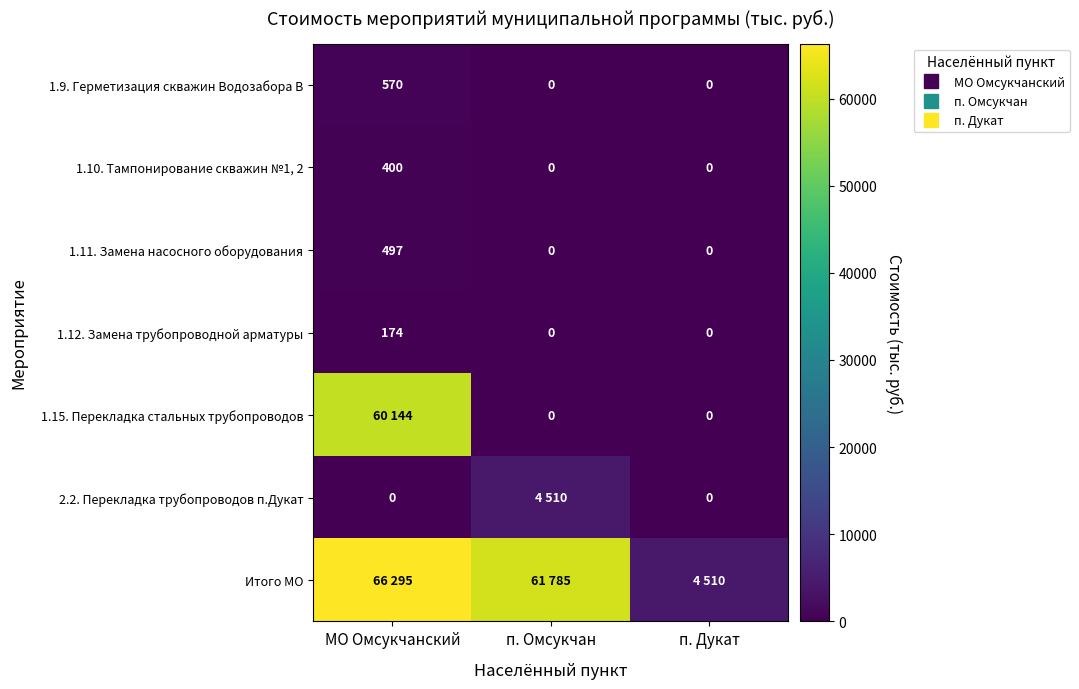

True or false: 1.11. Замена насосного оборудования has a value of 0 at п. Дукат.

True